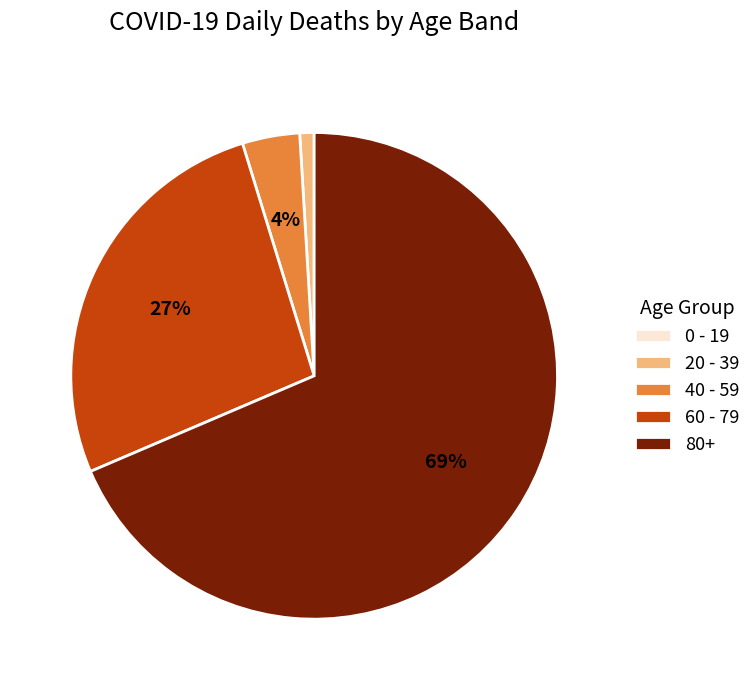

To the nearest percent, what is the difference between the 40 - 59 and 20 - 39 slice percentages?

3%